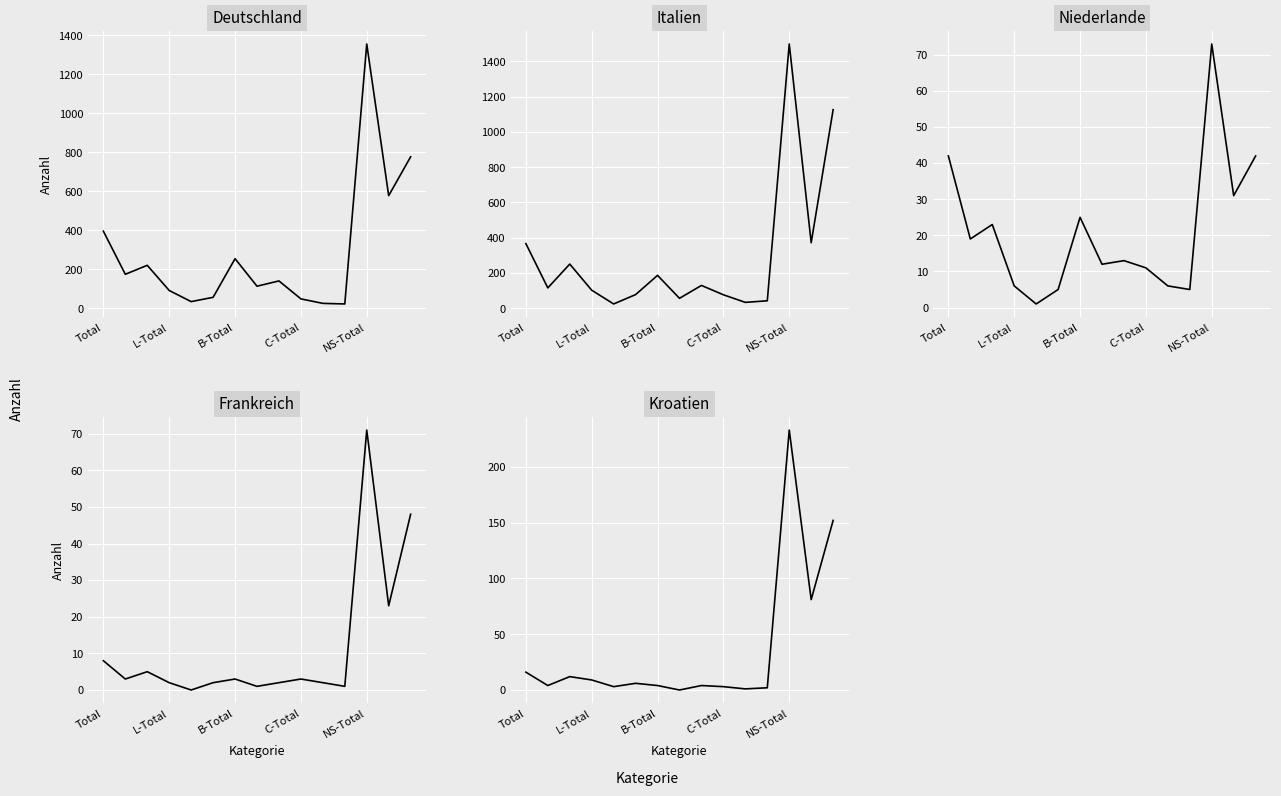

What position from the right is 8?

7